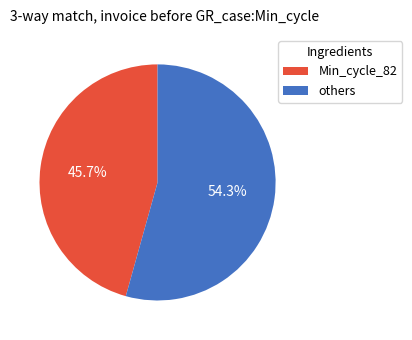

Is the sum of others and Min_cycle_82 greater than half?

Yes